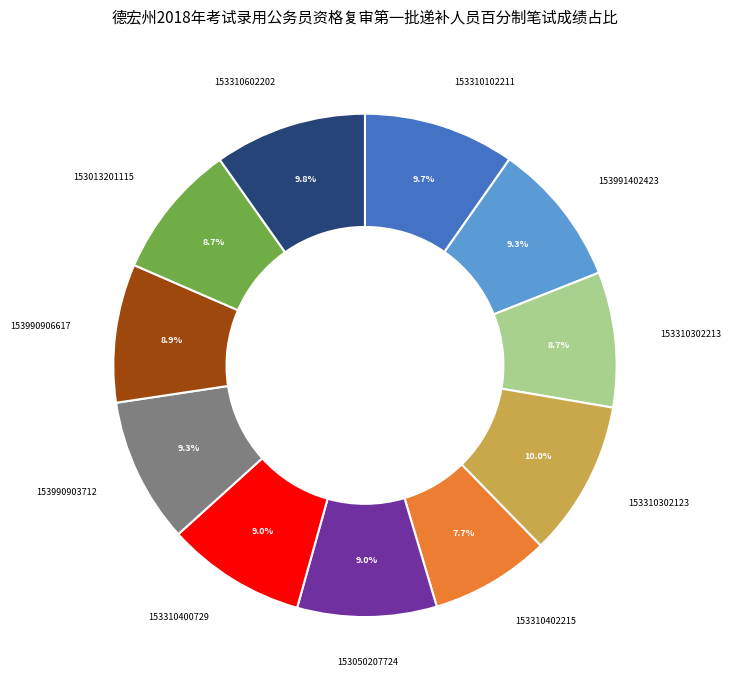

What is the smallest slice in the pie chart?

153310402215